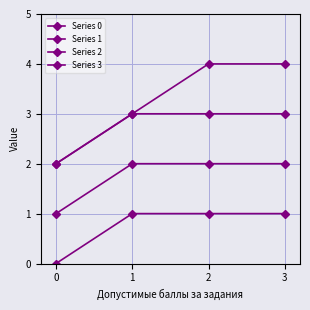

The value of Series 1 at 1 is 3. True or false?

False